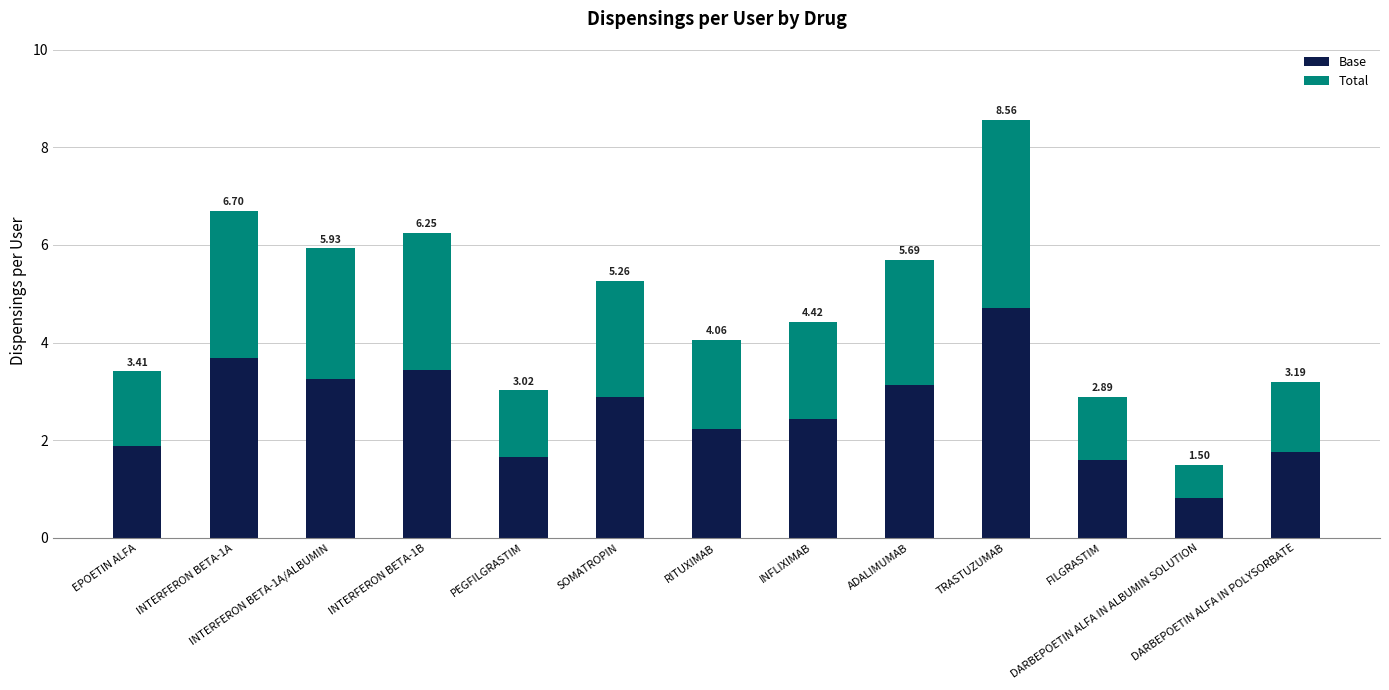

What is the sum of all Total values?

27.4